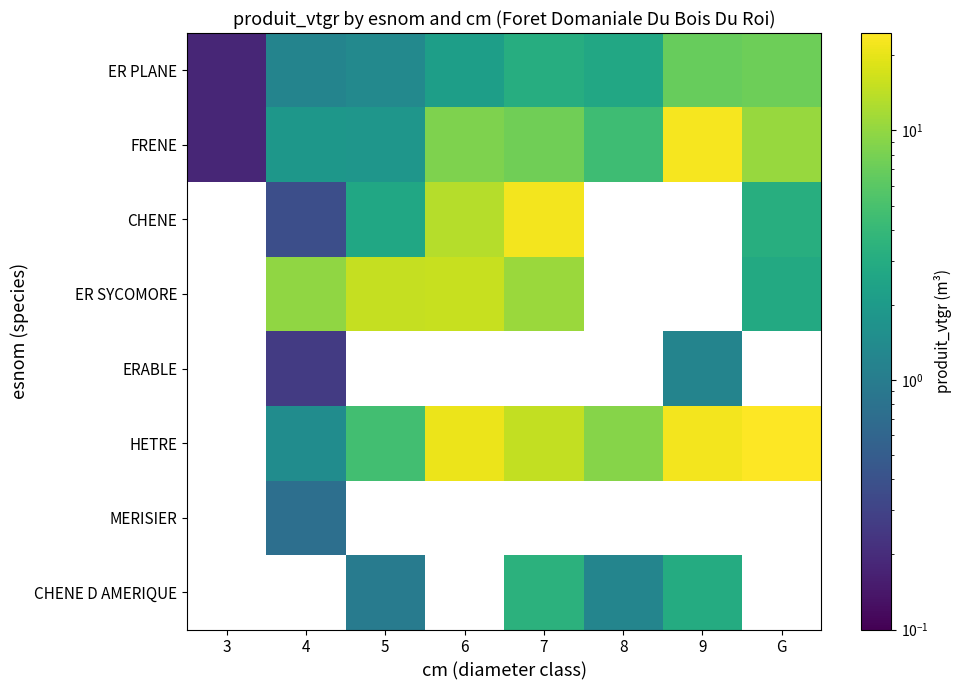

Which label corresponds to the largest value in the chart?

G